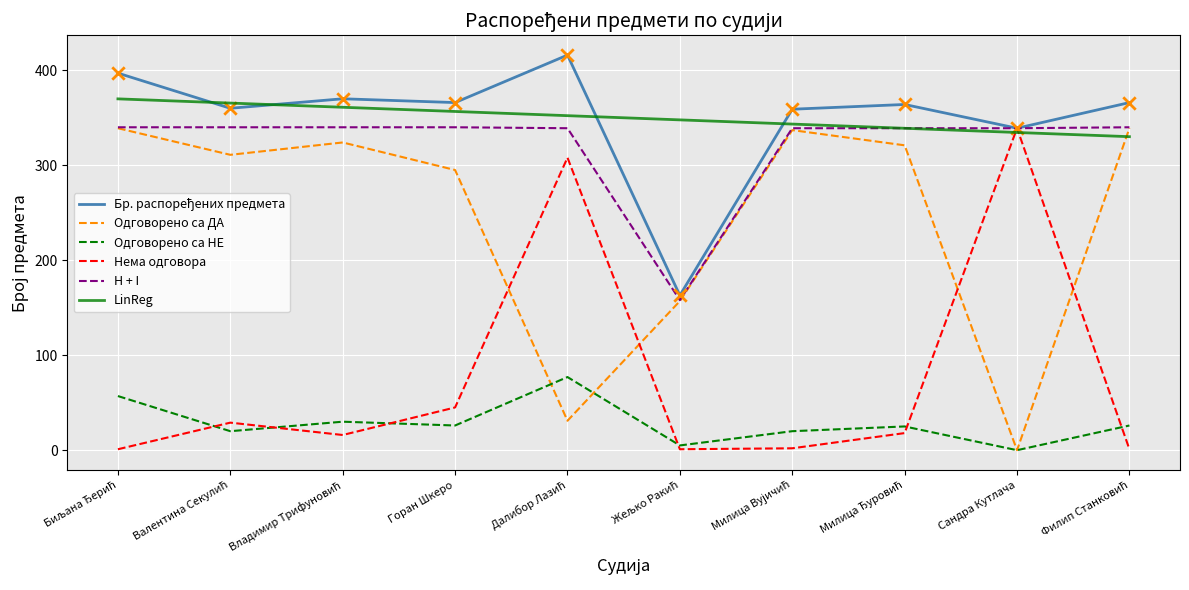

True or false: Нема одговора and Одговорено са ДА cross at least once.

True